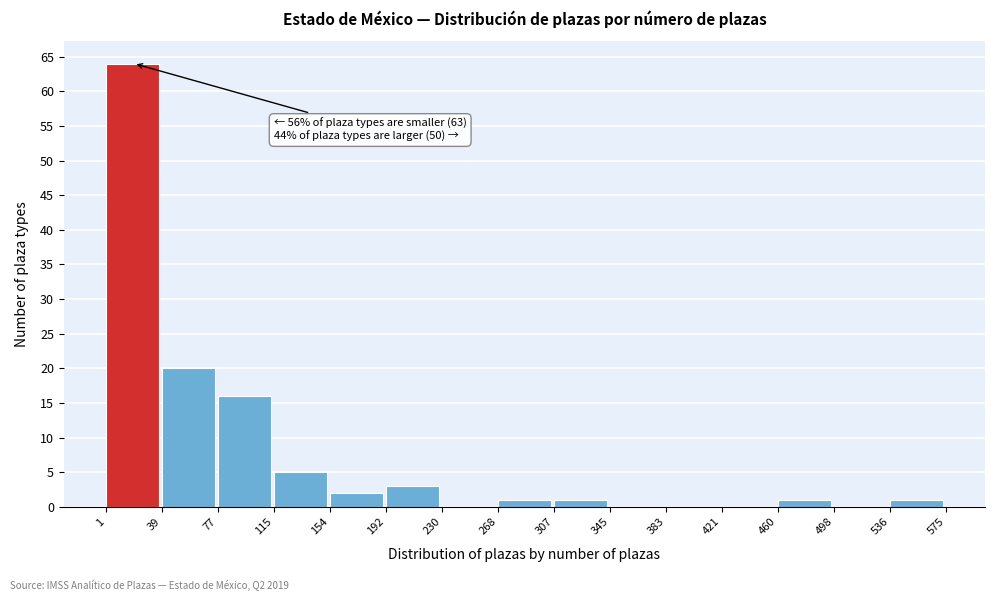

Which range on the x-axis has the tallest bar?

1 to 39